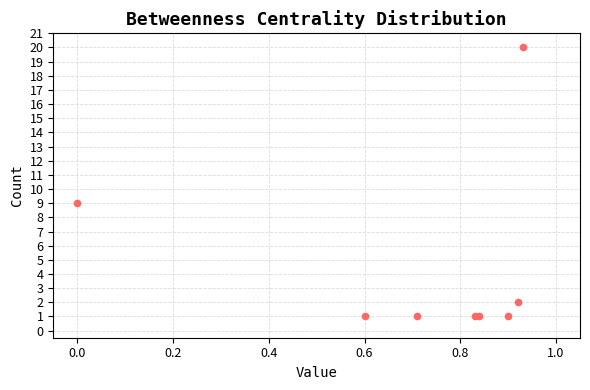

What Y value in the scatter plot is closest to 10?

9